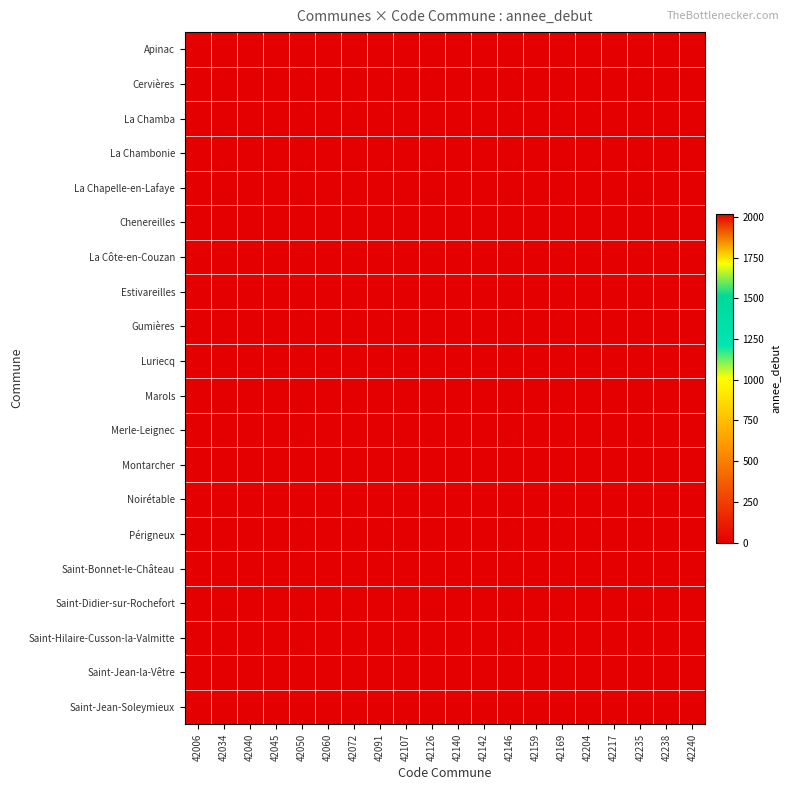

How many distinct data groups are displayed?

20